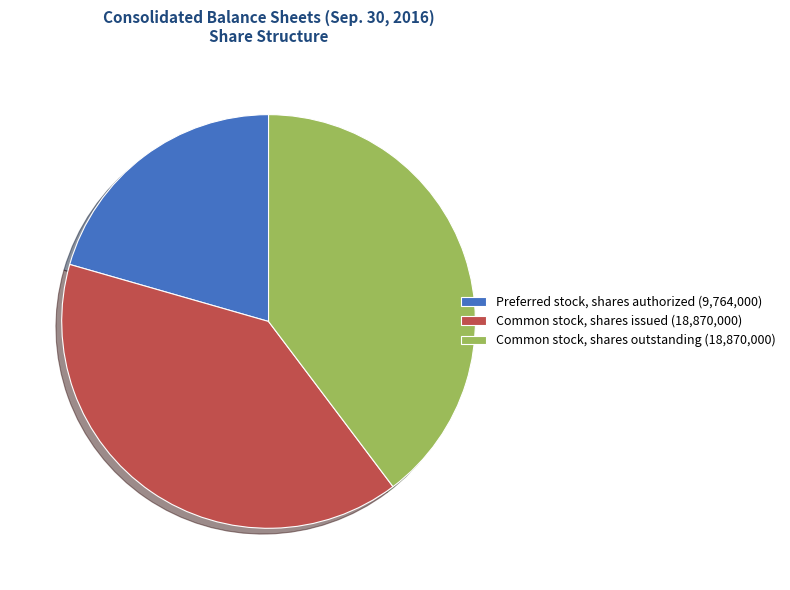

Is the sum of Preferred stock, shares authorized (9,764,000) and Common stock, shares outstanding (18,870,000) greater than half?

Yes